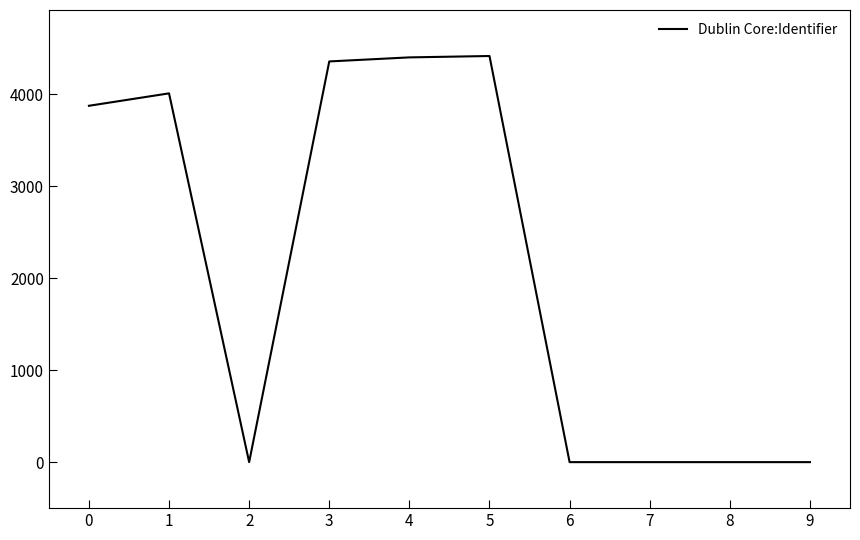

What is the sum of all values?

21049